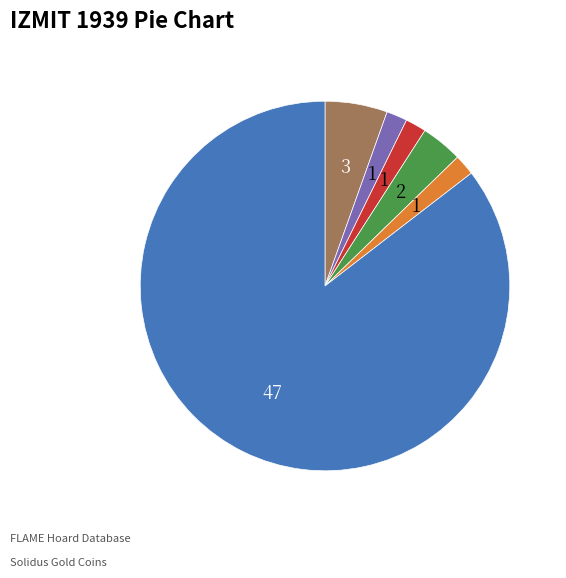

Is there any slice that represents more than half of the pie?

Yes